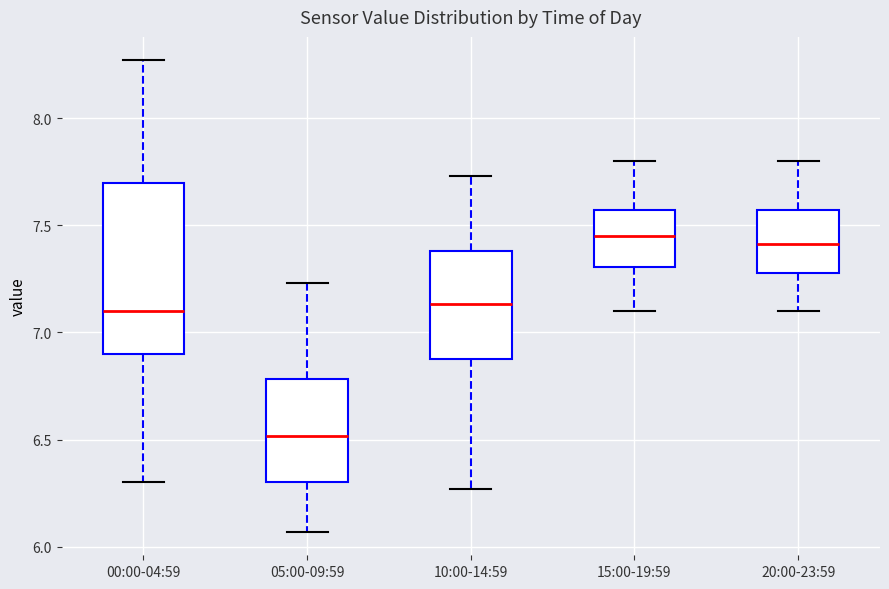

Reading left to right, transcribe this box plot: for each box, give where its median line is, the range the box spans, and where its two whiskers end, as read against the y-axis. The values are not printed on the chart, so give them approximately, as read against the axis.

00:00-04:59: median 7.10, box 6.90 to 7.70, whiskers 6.30 to 8.25
05:00-09:59: median 6.50, box 6.30 to 6.80, whiskers 6.05 to 7.25
10:00-14:59: median 7.15, box 6.90 to 7.40, whiskers 6.25 to 7.75
15:00-19:59: median 7.45, box 7.30 to 7.55, whiskers 7.10 to 7.80
20:00-23:59: median 7.40, box 7.30 to 7.55, whiskers 7.10 to 7.80